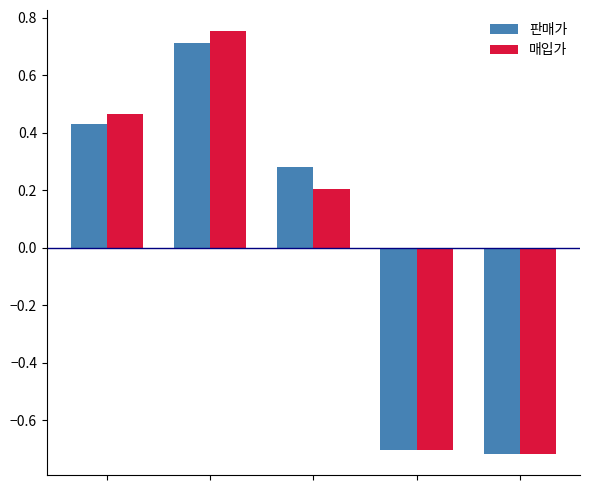

Which series has the largest range (max minus min)?

매입가